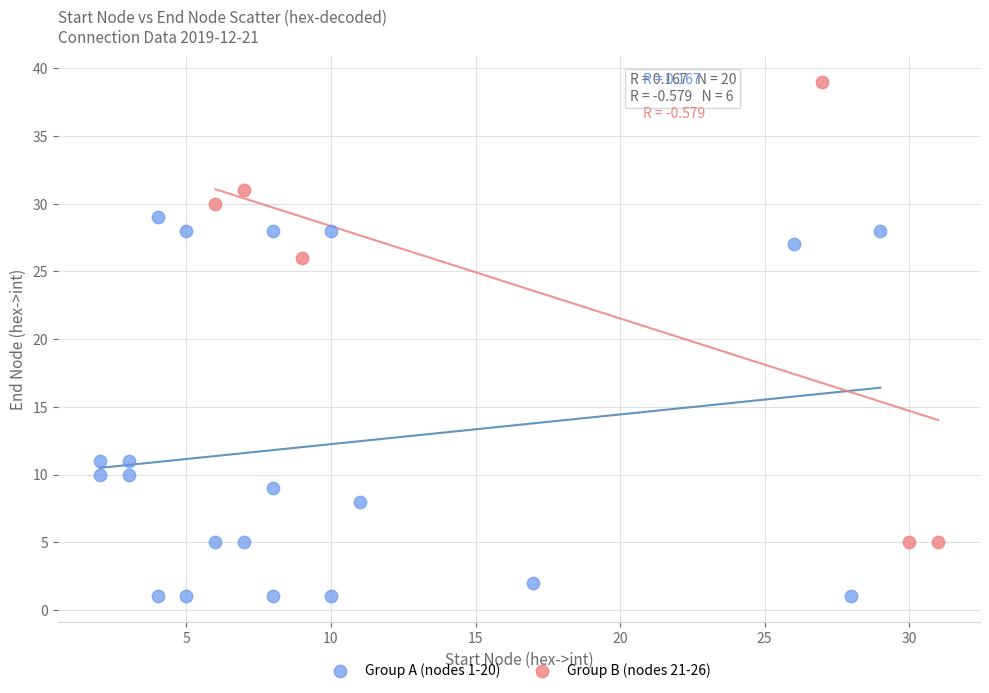

Which series has the widest spread of Y values?

Group B (nodes 21-26)